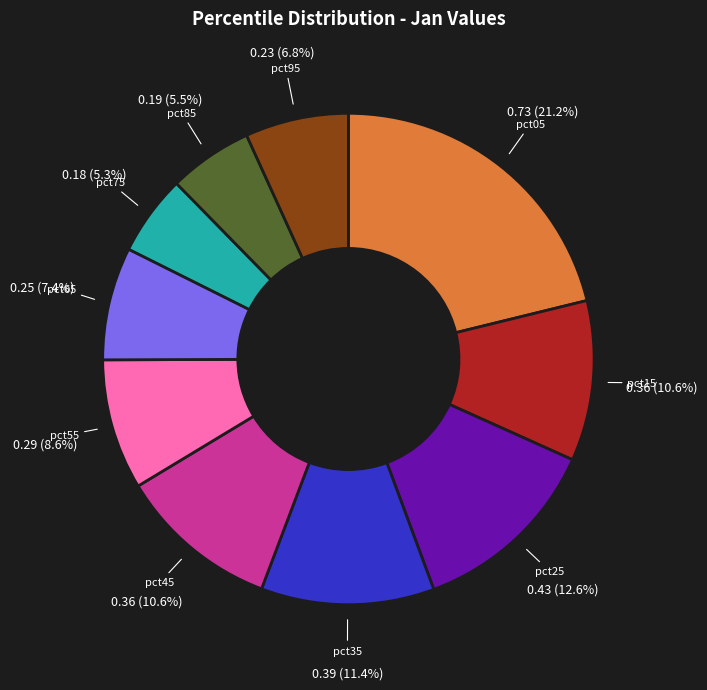

Is there any slice that represents more than half of the pie?

No